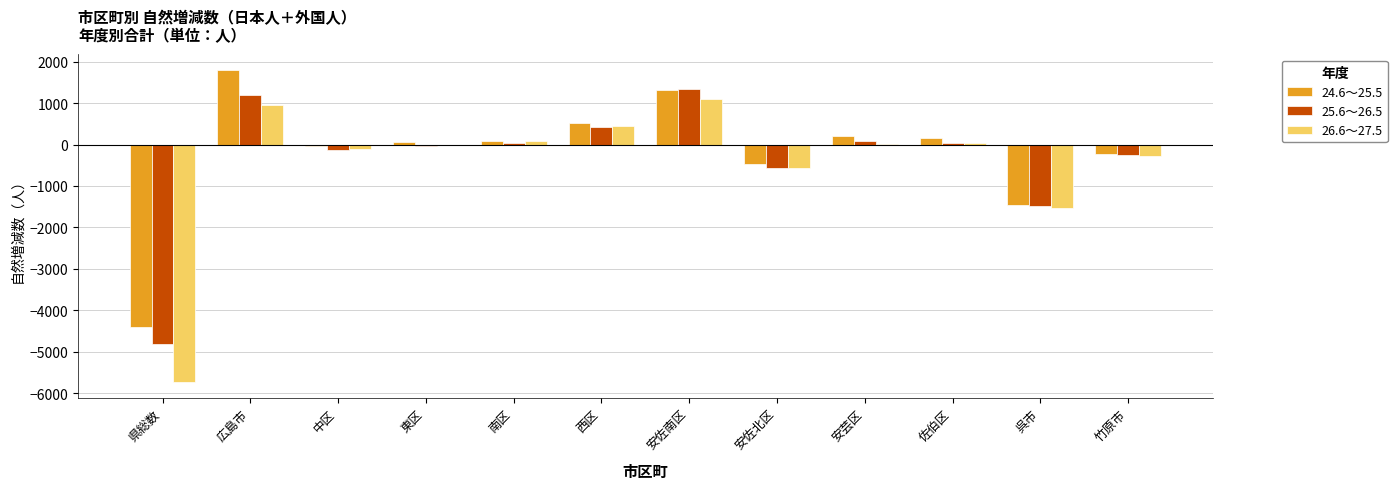

What is the sum of all 25.6～26.5 values?

-4171